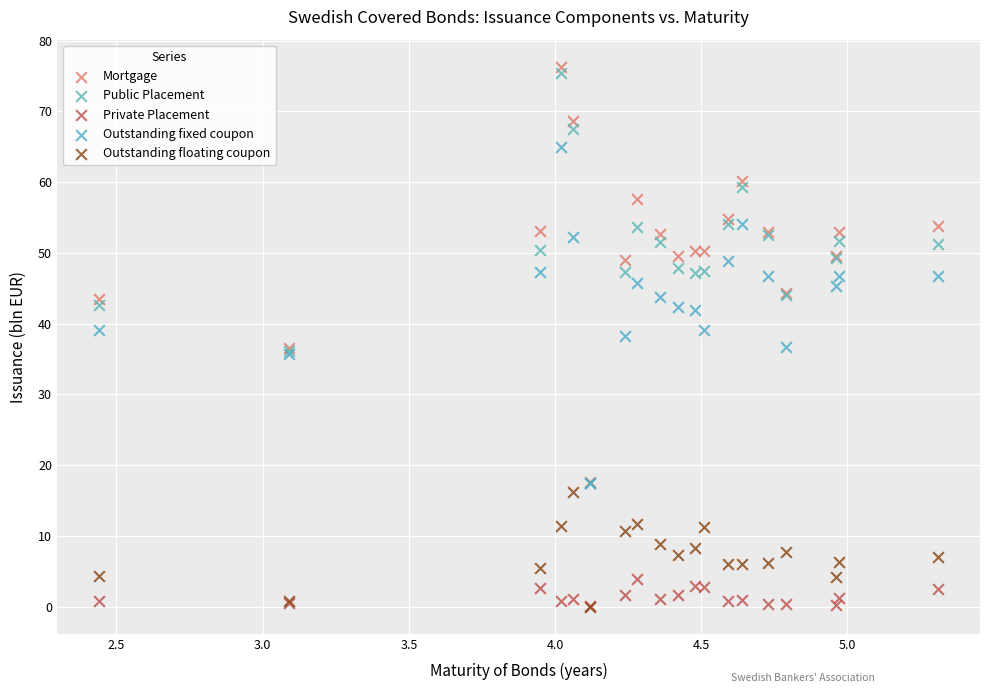

What are all the series names shown in the legend?

Mortgage, Public Placement, Private Placement, Outstanding fixed coupon, Outstanding floating coupon